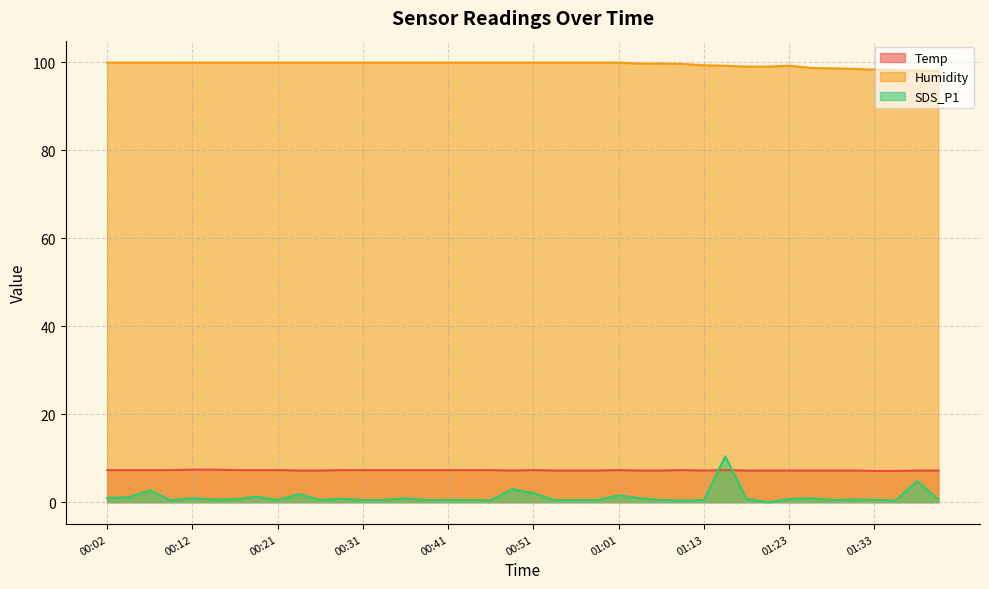

True or false: SDS_P1 has more than 1 points higher than both neighbors.

True